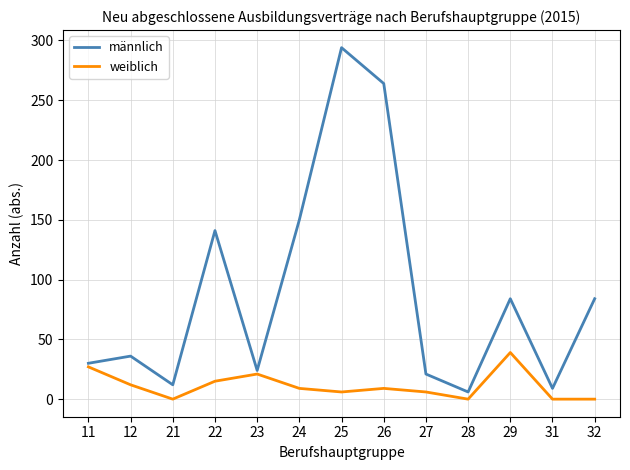

Where is männlich nearest to the value 150?

24